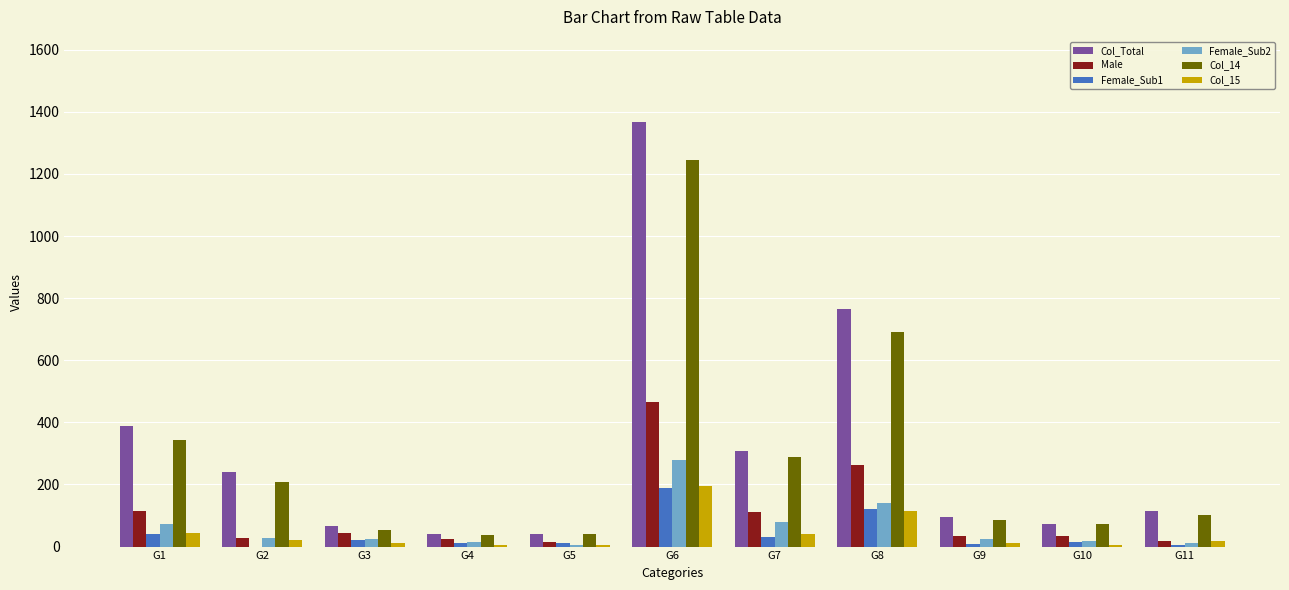

The value of Col_14 at G9 is 85. True or false?

True